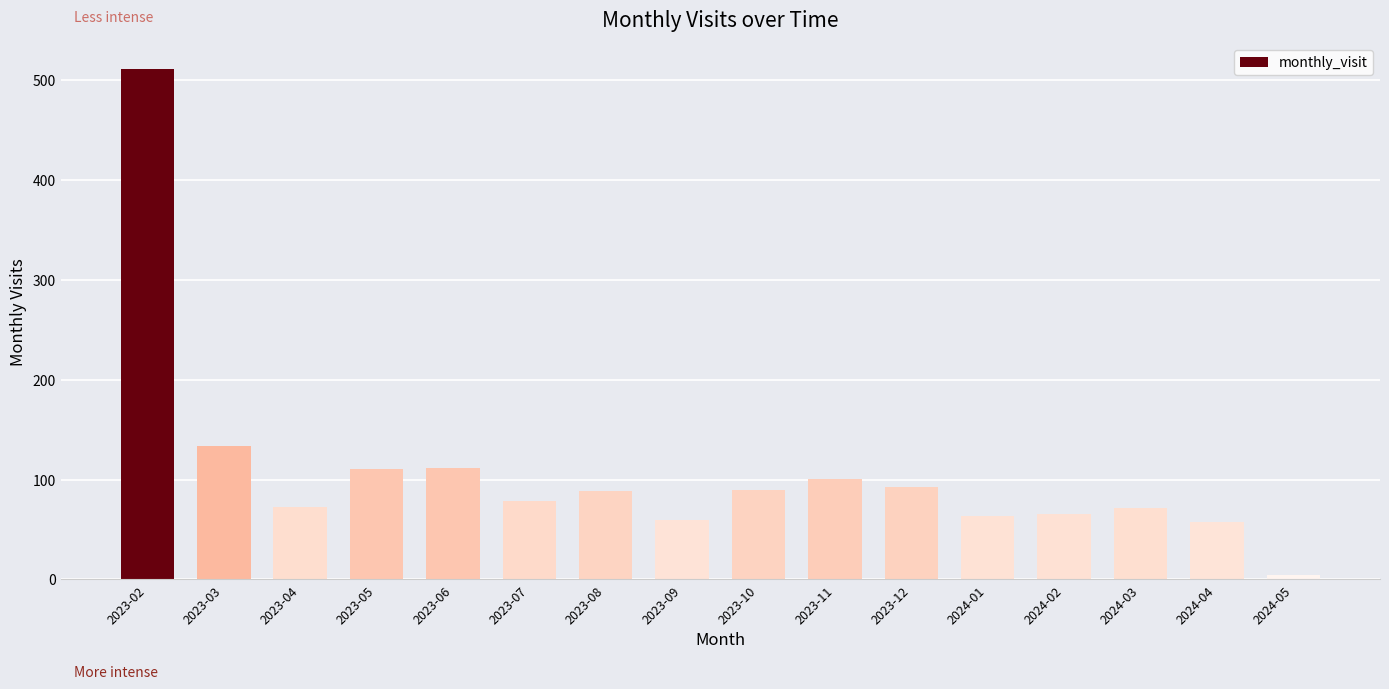

Which label corresponds to the largest value in the chart?

2023-02